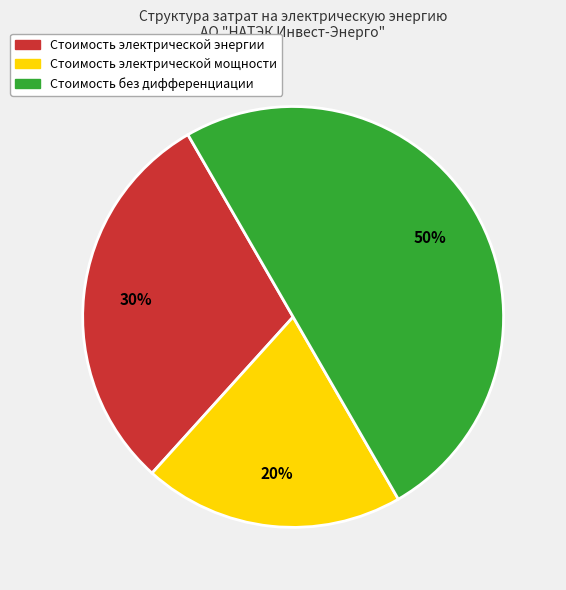

To the nearest percent, what is the difference between the largest and smallest slice percentages?

30%